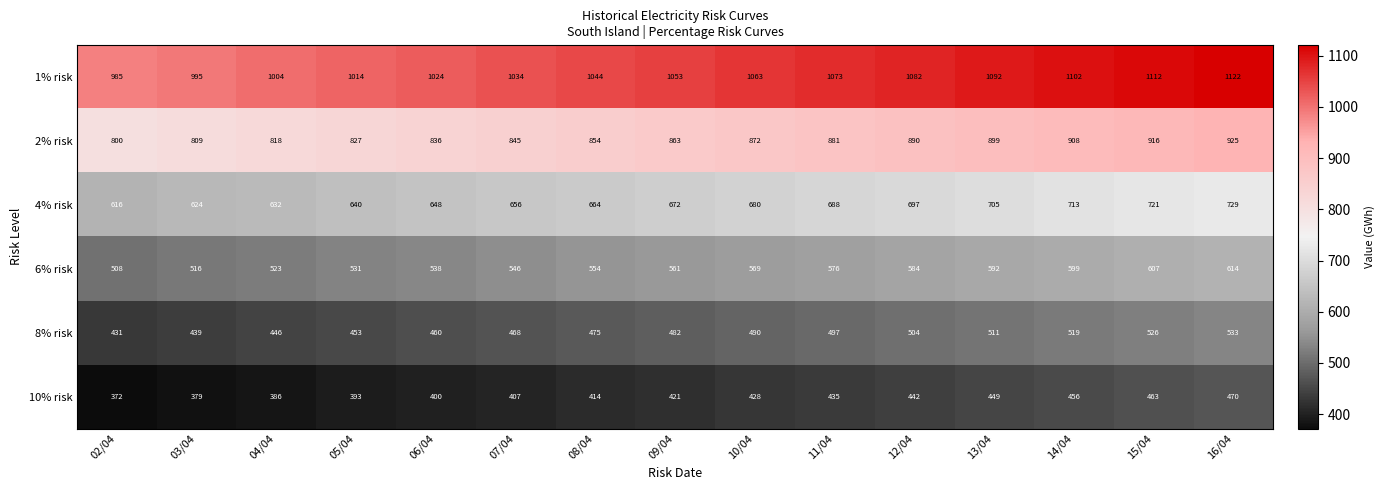

What is the difference between the 10% risk values at 04/04 and 09/04?

35